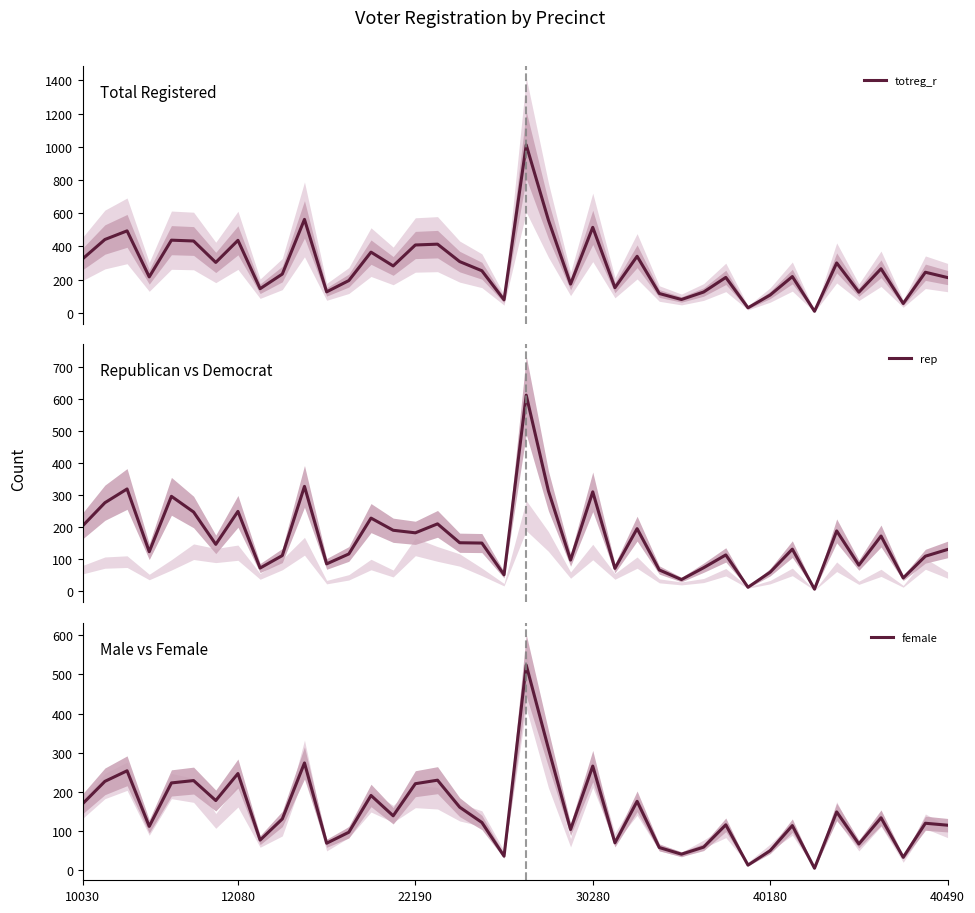

True or false: female has a value of 50 at 40180.

True